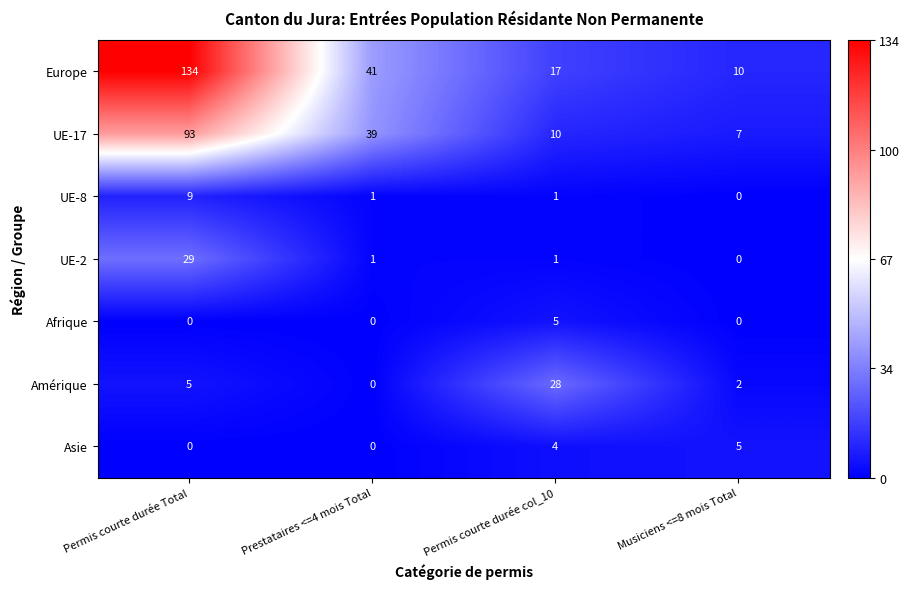

Which series has the largest range (max minus min)?

Europe